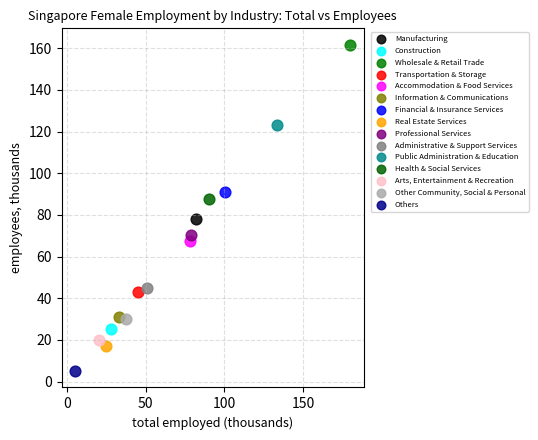

Which series contains the lowest Y value?

Others